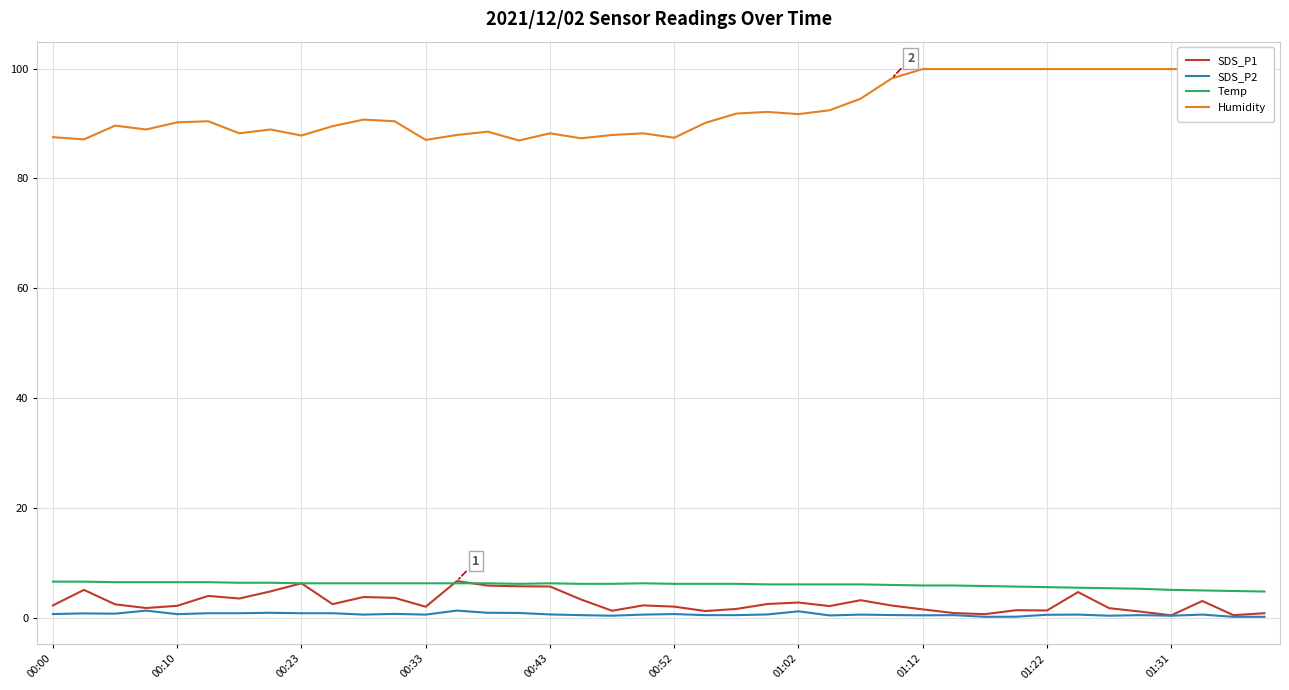

The Temp series shows 2.3 at 26. True or false?

False